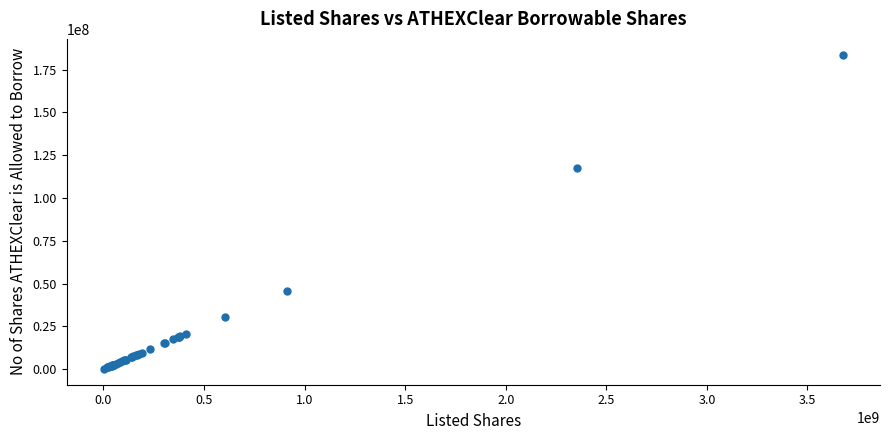

What Y value in the scatter plot is closest to 91942695?

117648864.7